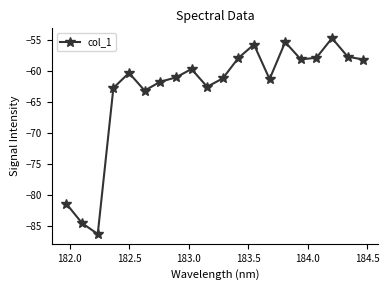

How many interior local peaks (higher than both neighbors) does the data have?

5